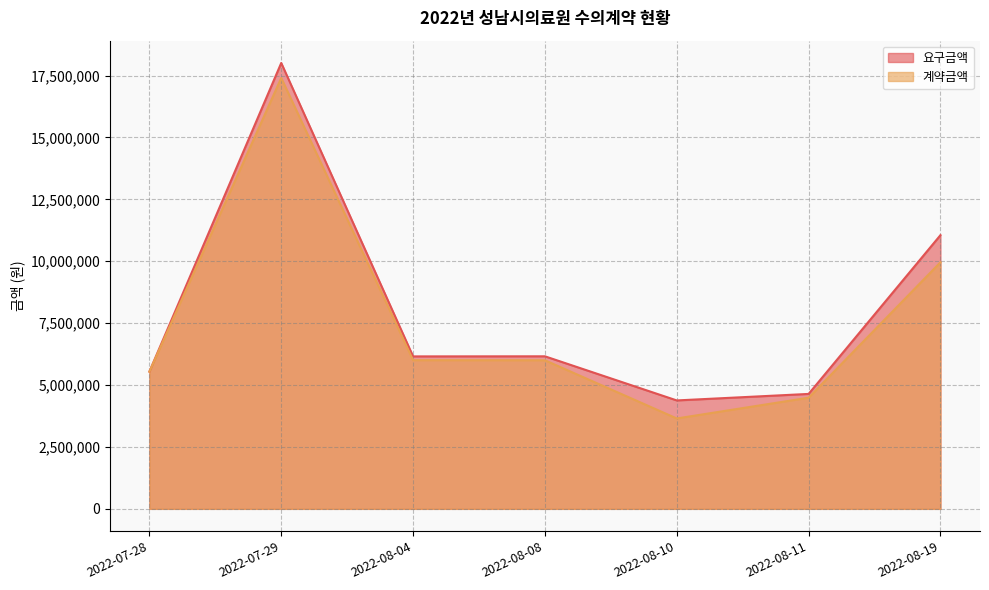

Where does the 요구금액 series first go above 6156337?

2022-07-29